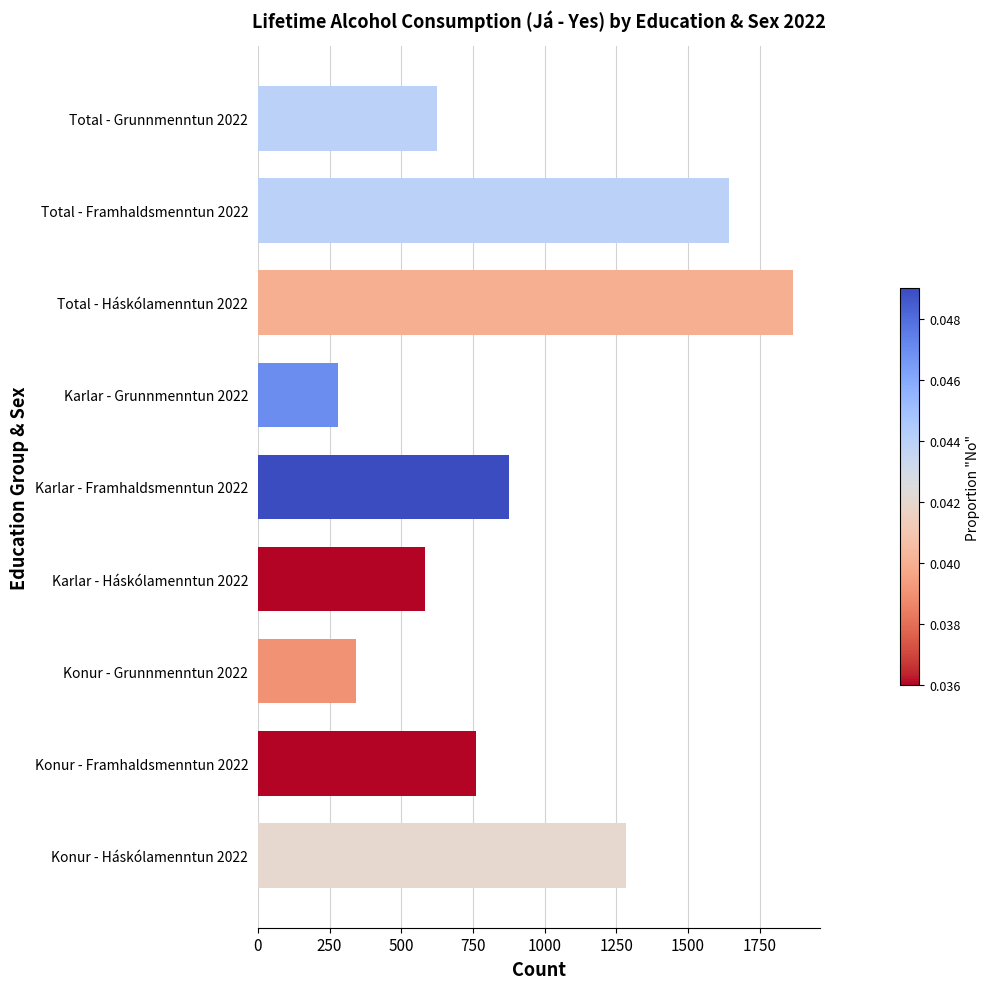

How many bars are there in total?

9